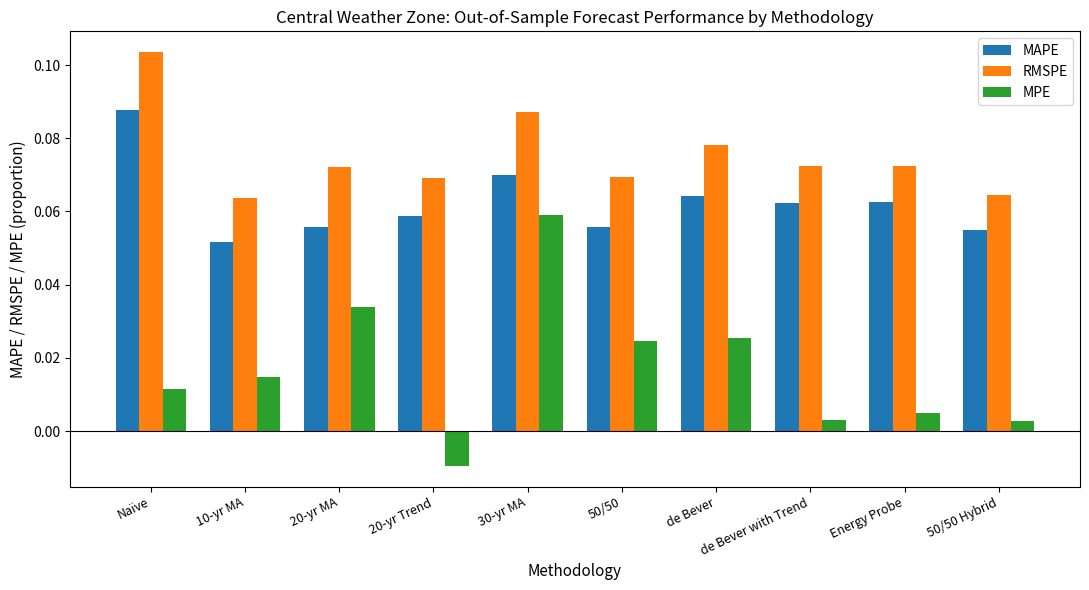

What is the total value across all series at Naïve?

0.2